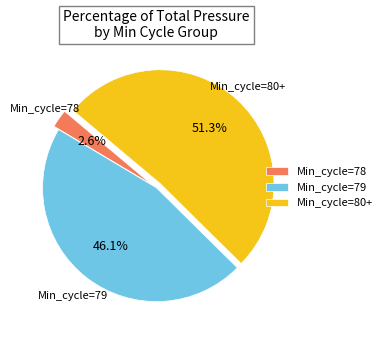

Rank the categories by value from lowest to highest.

Min_cycle=78, Min_cycle=79, Min_cycle=80+